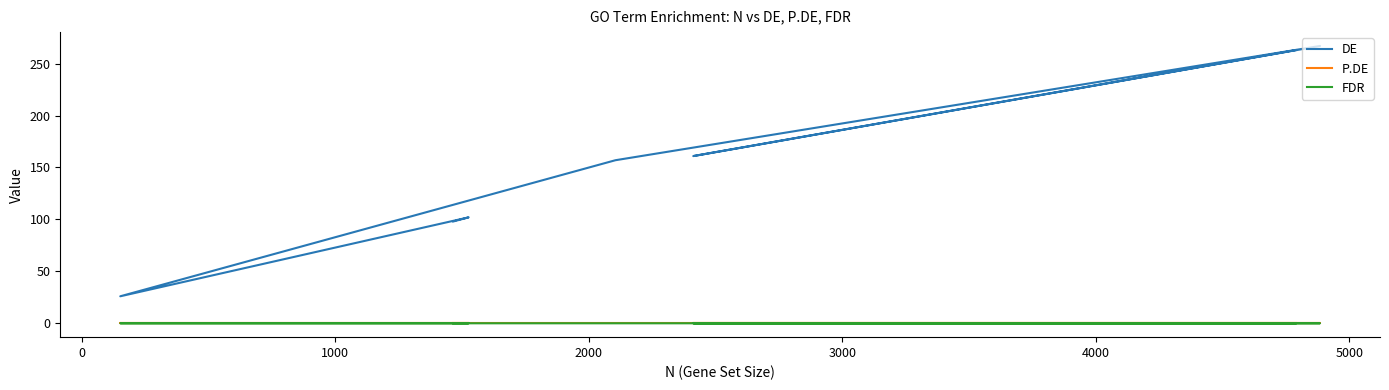

True or false: FDR and P.DE cross at least once.

False